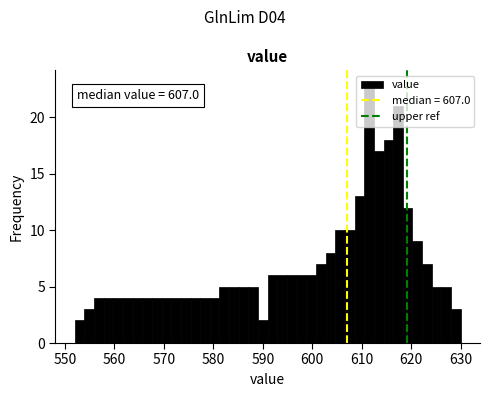

Read against the x-axis, roughly where is the centre of the tallest bar?

611